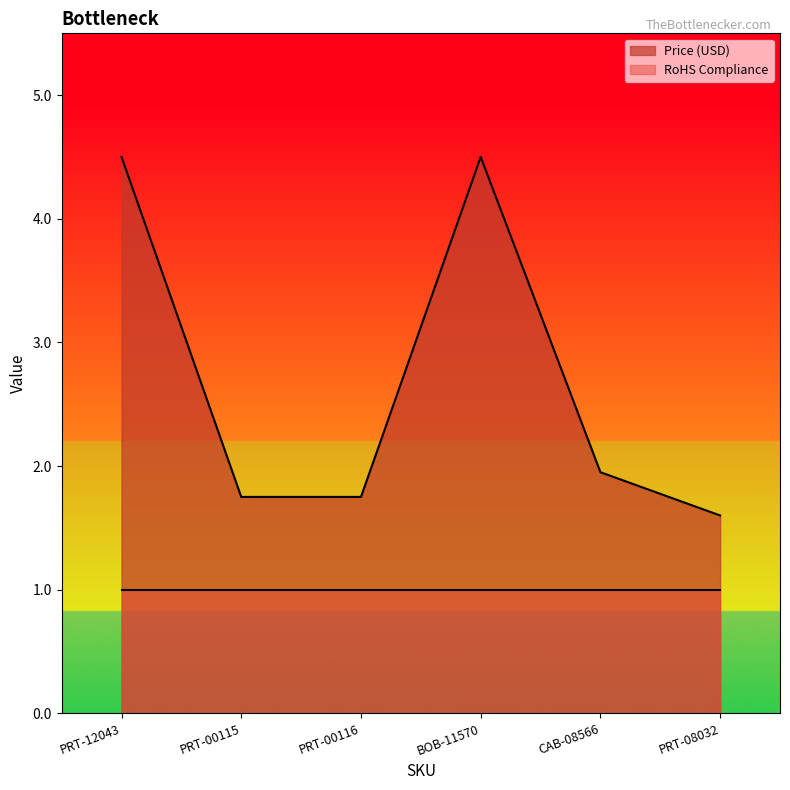

Does the chart display data point markers on the line(s)?

No